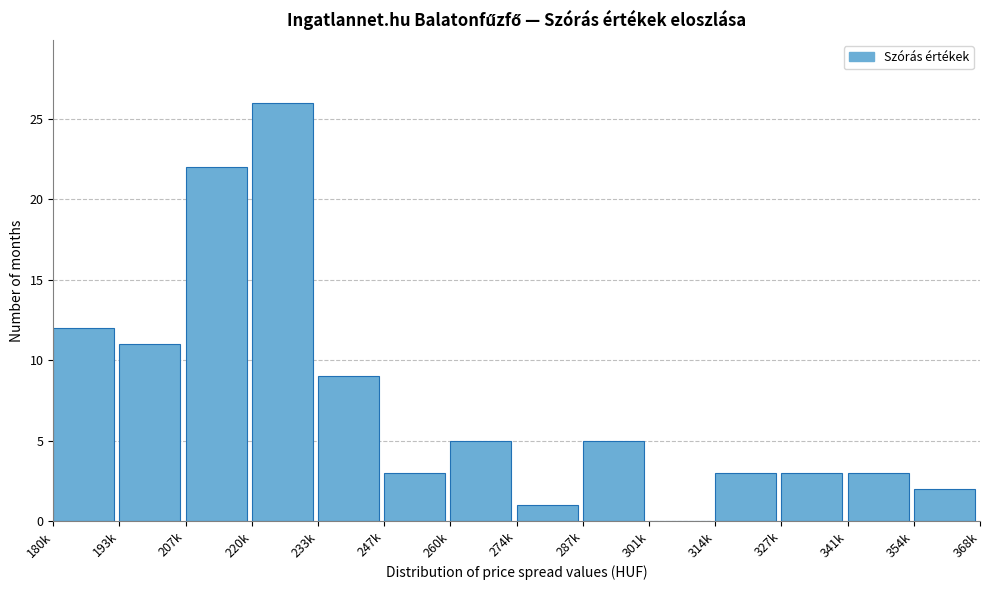

Which has a higher value, 274k or 207k?

207k